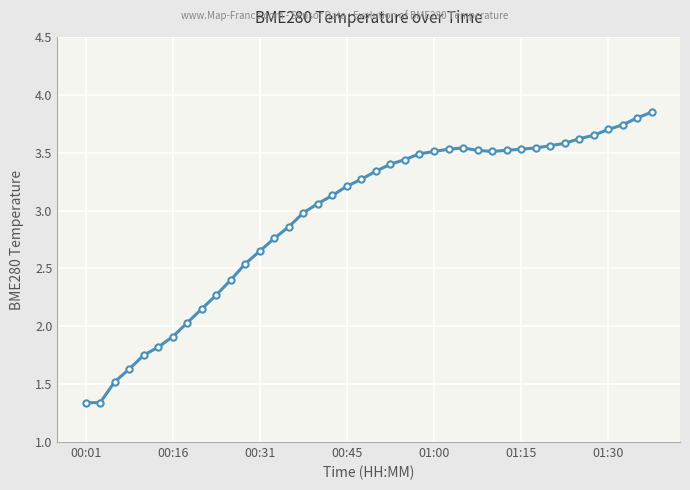

What is the sum of all values?

118.0